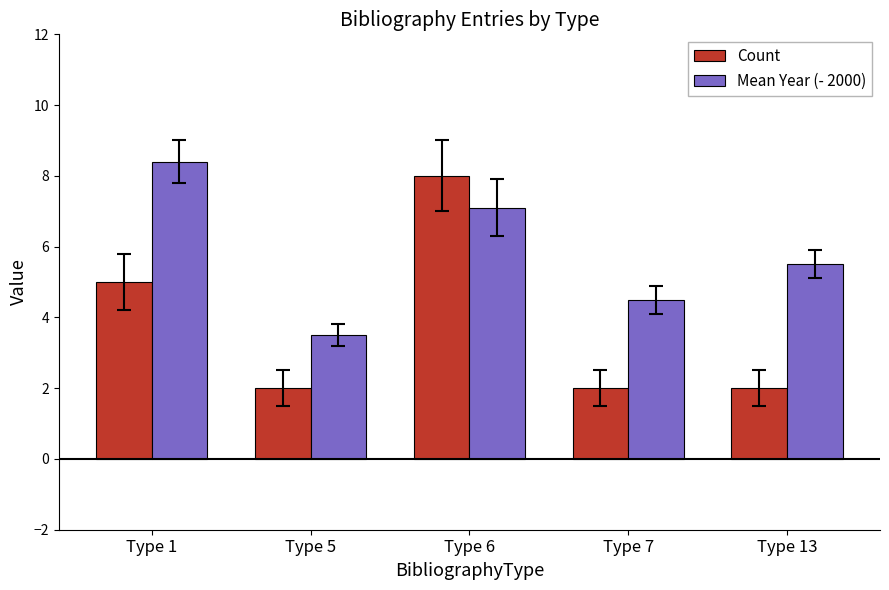

The Count series shows 3.4 at Type 13. True or false?

False